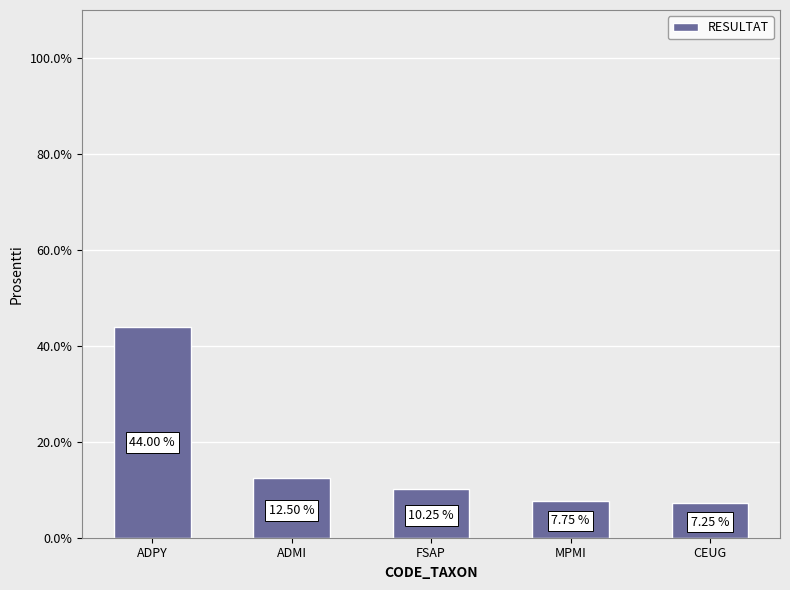

What is the sum of the values at FSAP and ADMI?

22.8